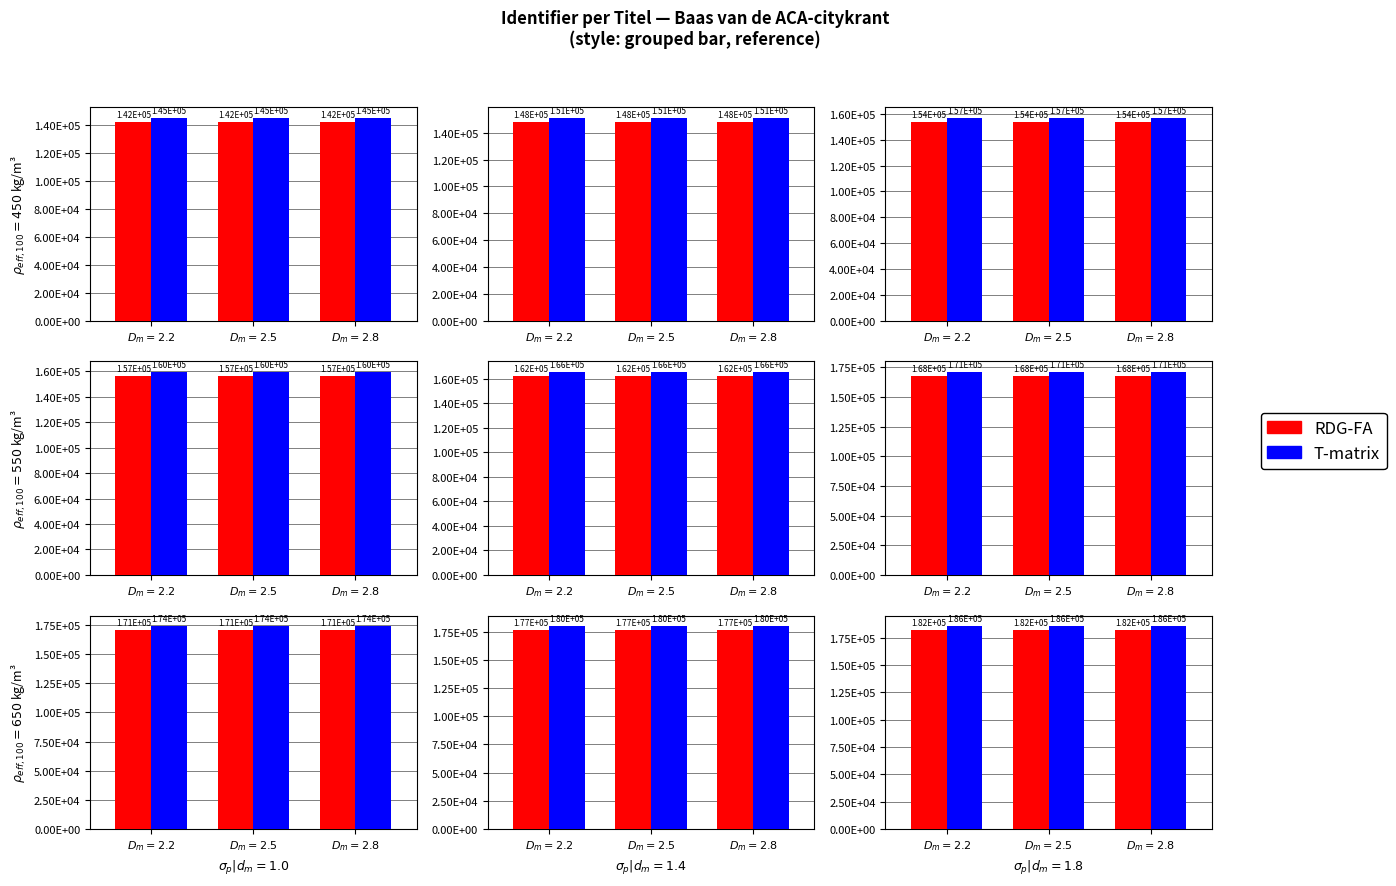

At which label is RDG-FA closest to 182355?

$D_m = 2.5$